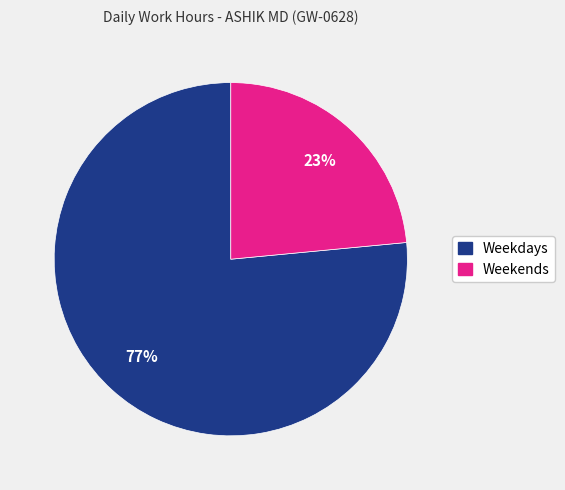

To the nearest percent, what is the average slice percentage?

50%